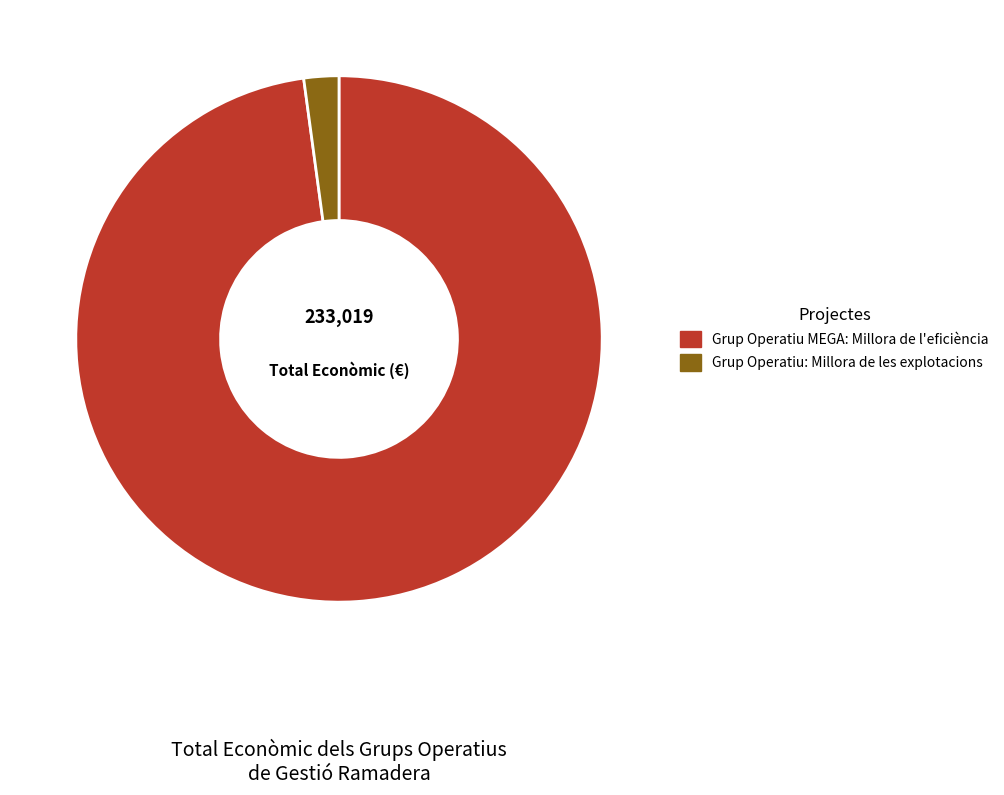

Rank the categories by value from lowest to highest.

Grup Operatiu: Millora de les explotacions, Grup Operatiu MEGA: Millora de l'eficiència